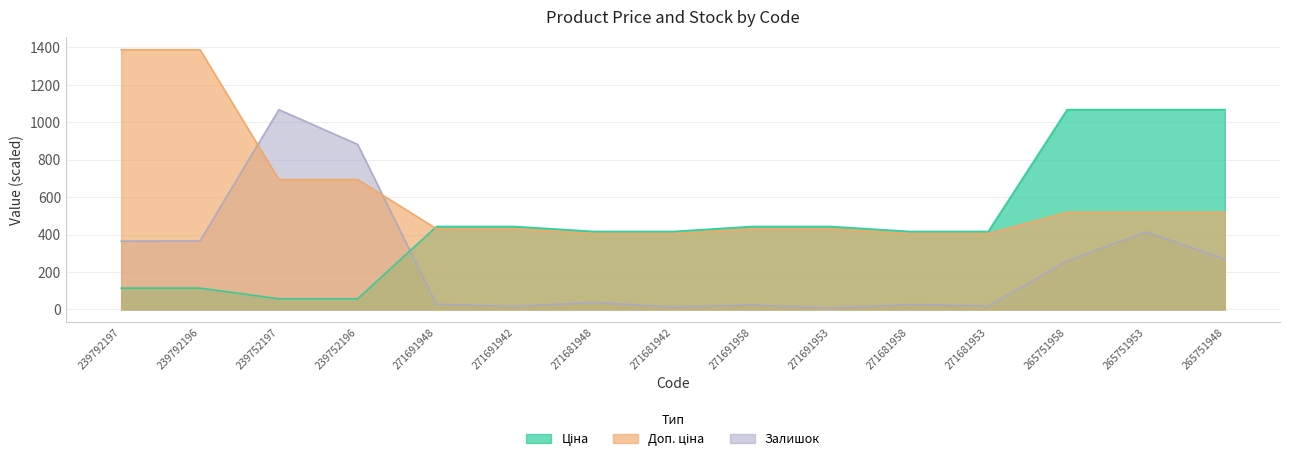

How many series are shown in this chart?

3